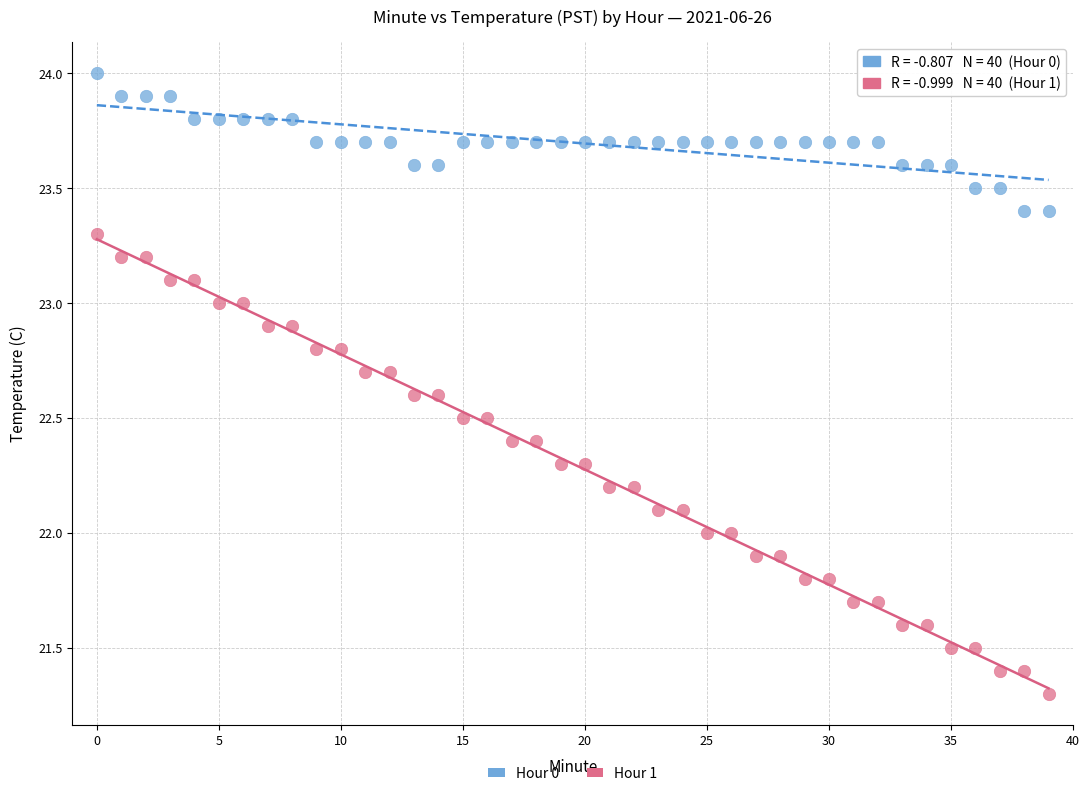

Which series contains the lowest Y value?

Hour 1